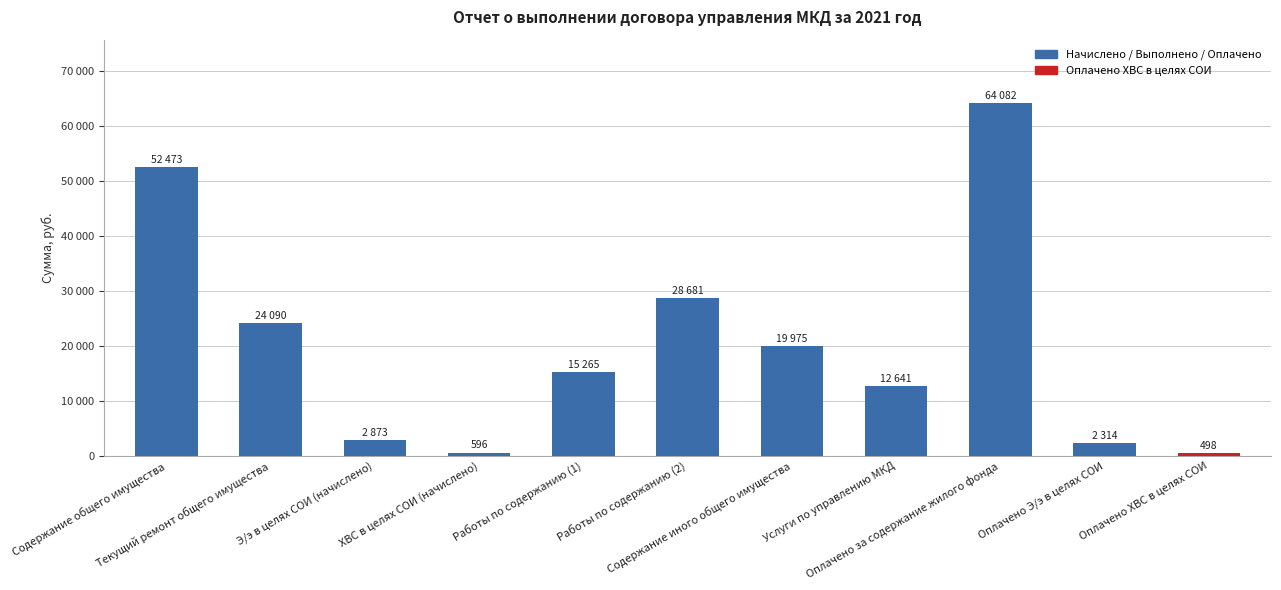

What is the average value?

20317.2